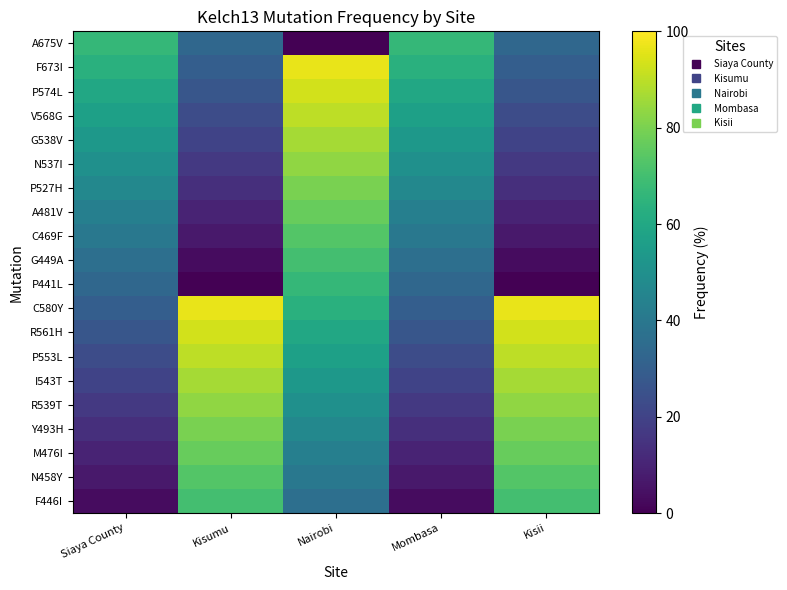

Reading left to right, transcribe all the data shown in this chart.

F446I: Siaya County=3.3	Kisumu=70.0	Nairobi=36.7	Mombasa=3.3	Kisii=70.0
N458Y: Siaya County=6.7	Kisumu=73.3	Nairobi=40.0	Mombasa=6.7	Kisii=73.3
M476I: Siaya County=10.0	Kisumu=76.7	Nairobi=43.3	Mombasa=10.0	Kisii=76.7
Y493H: Siaya County=13.3	Kisumu=80.0	Nairobi=46.7	Mombasa=13.3	Kisii=80.0
R539T: Siaya County=16.7	Kisumu=83.3	Nairobi=50.0	Mombasa=16.7	Kisii=83.3
I543T: Siaya County=20.0	Kisumu=86.7	Nairobi=53.3	Mombasa=20.0	Kisii=86.7
P553L: Siaya County=23.3	Kisumu=90.0	Nairobi=56.7	Mombasa=23.3	Kisii=90.0
R561H: Siaya County=26.7	Kisumu=93.3	Nairobi=60.0	Mombasa=26.7	Kisii=93.3
C580Y: Siaya County=30.0	Kisumu=96.7	Nairobi=63.3	Mombasa=30.0	Kisii=96.7
P441L: Siaya County=33.3	Kisumu=0.0	Nairobi=66.7	Mombasa=33.3	Kisii=0.0
G449A: Siaya County=36.7	Kisumu=3.3	Nairobi=70.0	Mombasa=36.7	Kisii=3.3
C469F: Siaya County=40.0	Kisumu=6.7	Nairobi=73.3	Mombasa=40.0	Kisii=6.7
A481V: Siaya County=43.3	Kisumu=10.0	Nairobi=76.7	Mombasa=43.3	Kisii=10.0
P527H: Siaya County=46.7	Kisumu=13.3	Nairobi=80.0	Mombasa=46.7	Kisii=13.3
N537I: Siaya County=50.0	Kisumu=16.7	Nairobi=83.3	Mombasa=50.0	Kisii=16.7
G538V: Siaya County=53.3	Kisumu=20.0	Nairobi=86.7	Mombasa=53.3	Kisii=20.0
V568G: Siaya County=56.7	Kisumu=23.3	Nairobi=90.0	Mombasa=56.7	Kisii=23.3
P574L: Siaya County=60.0	Kisumu=26.7	Nairobi=93.3	Mombasa=60.0	Kisii=26.7
F673I: Siaya County=63.3	Kisumu=30.0	Nairobi=96.7	Mombasa=63.3	Kisii=30.0
A675V: Siaya County=66.7	Kisumu=33.3	Nairobi=0.0	Mombasa=66.7	Kisii=33.3